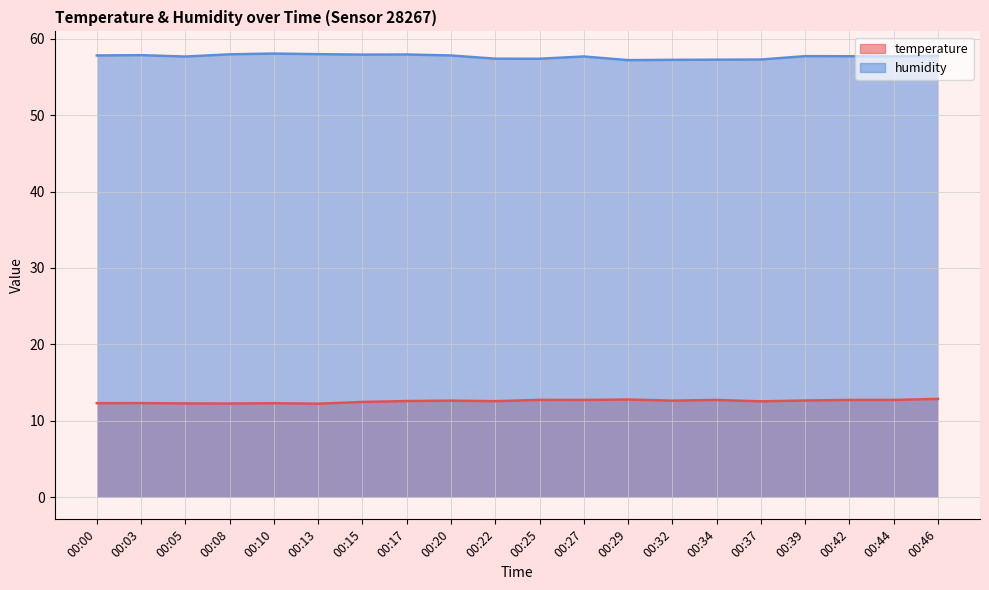

What is the difference between the humidity values at 00:10 and 00:17?

0.1